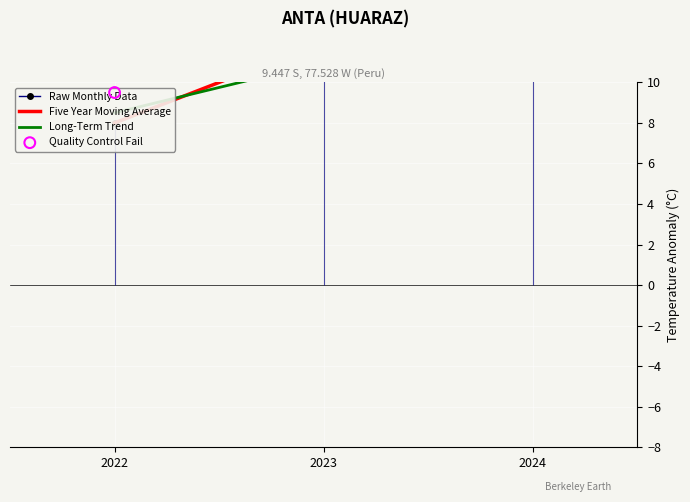

Is the value of Raw Monthly Data at 2024 greater than the value of Five Year Moving Average at 2024?

No